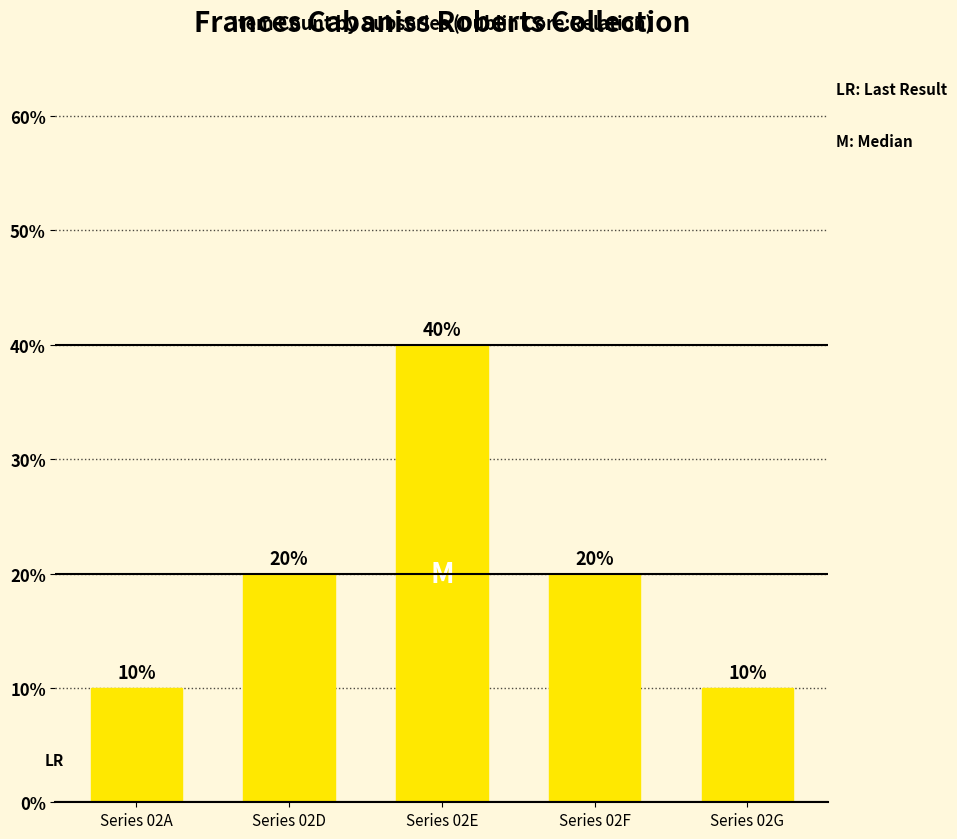

Which has a higher value, Series 02F or Series 02A?

Series 02F